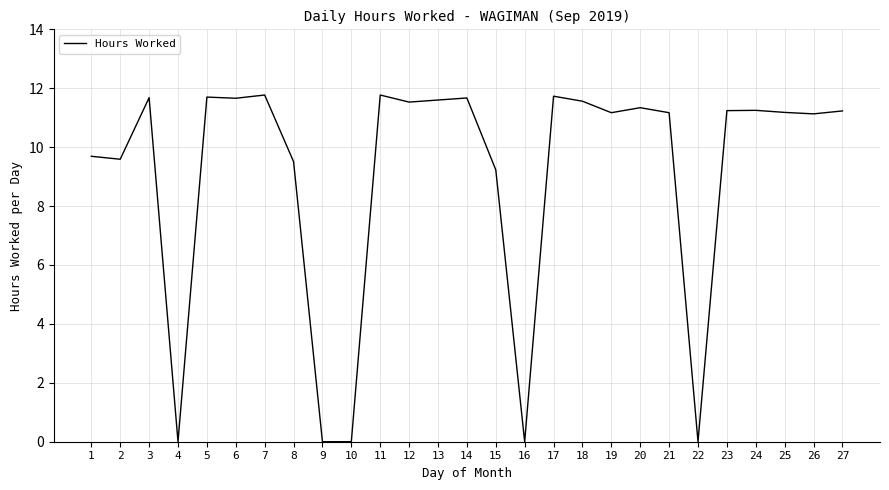

Between 24 and 11, which is larger?

11